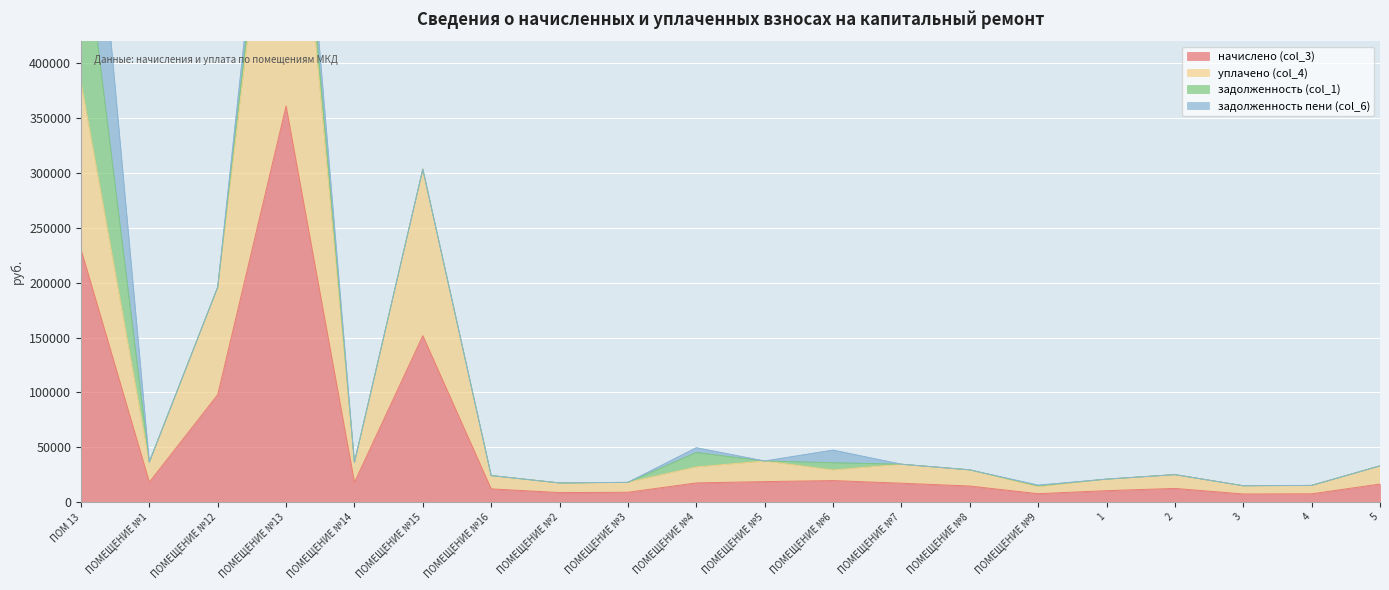

At which label does начислено (col_3) reach its minimum?

3